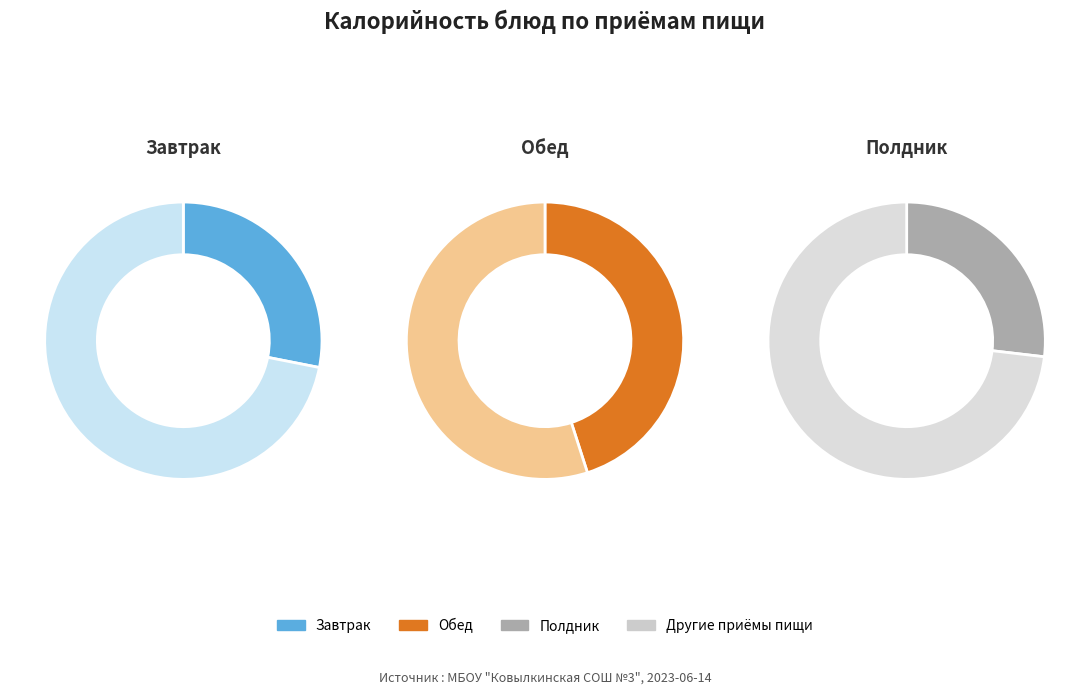

Does any single category account for the majority?

No